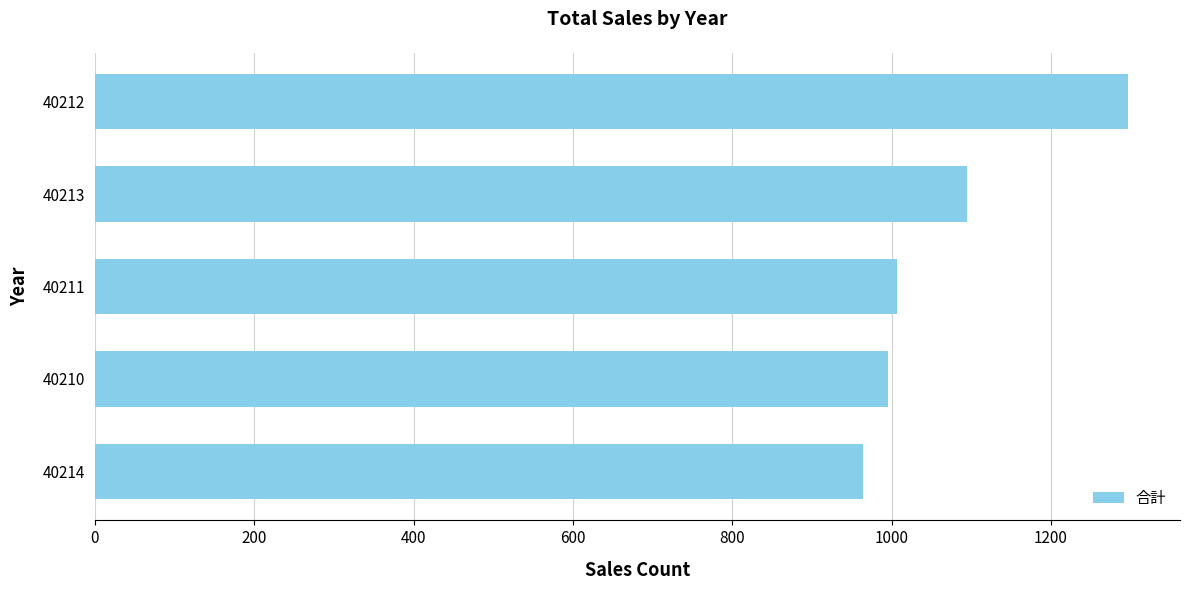

Reading bottom to top, list all the values displayed in this chart.

40214=964	40210=995	40211=1007	40213=1095	40212=1297